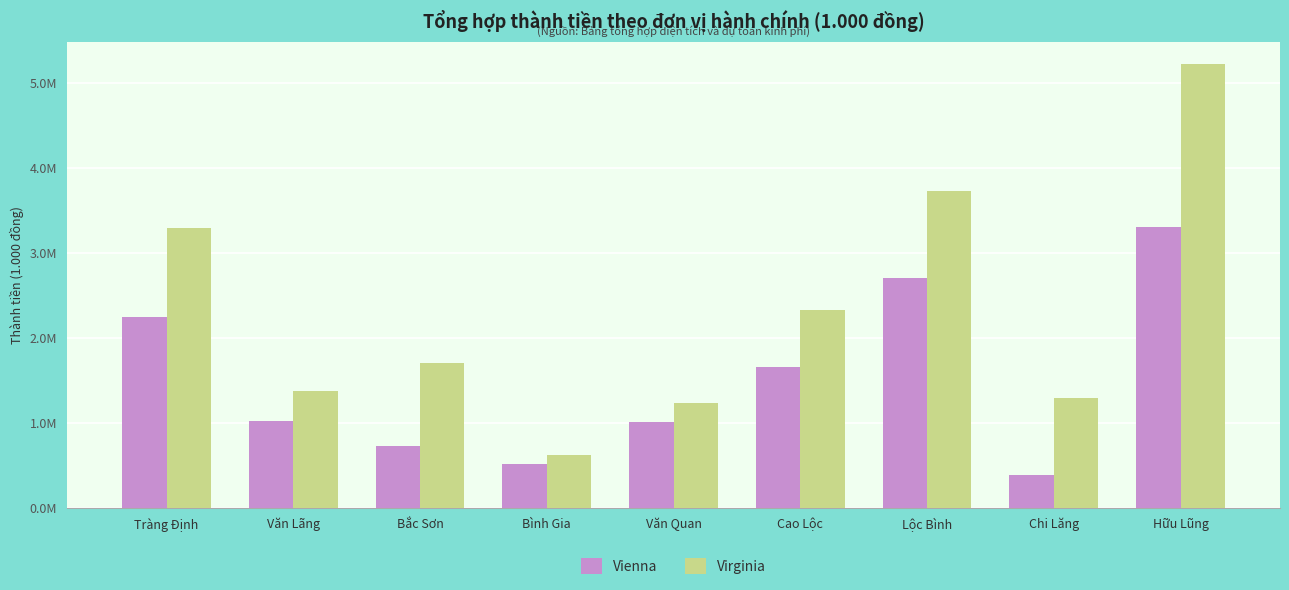

List the series in order of their peak value, highest first.

Virginia, Vienna